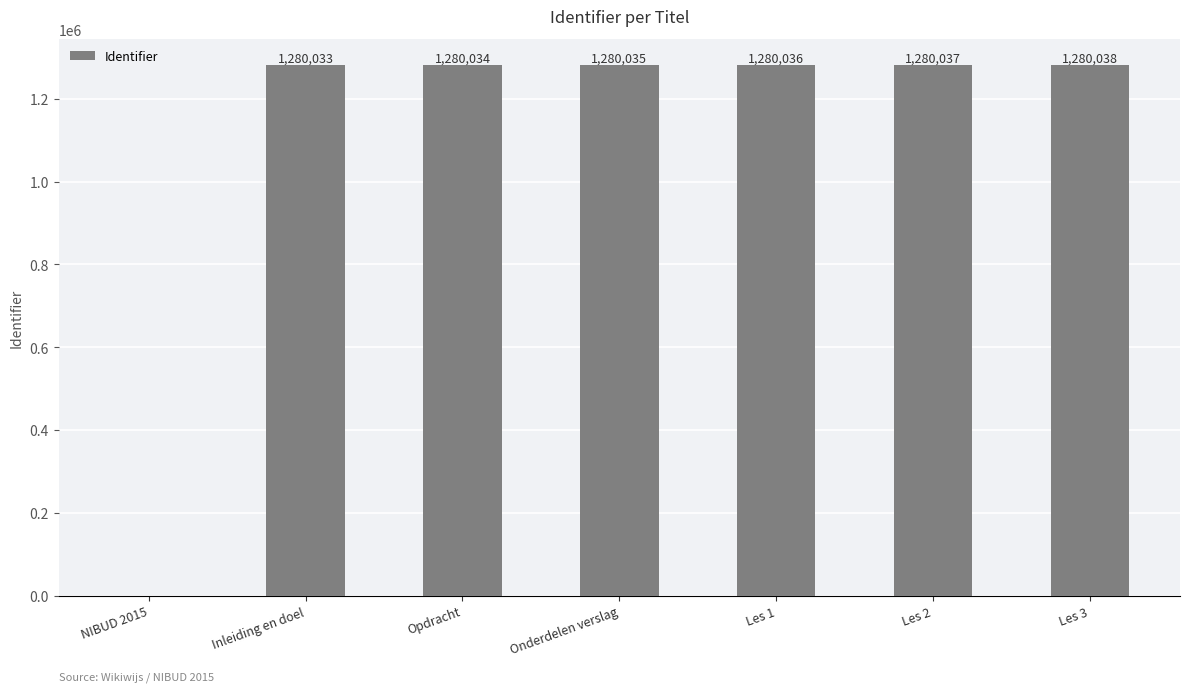

Which label corresponds to the largest value in the chart?

Les 3